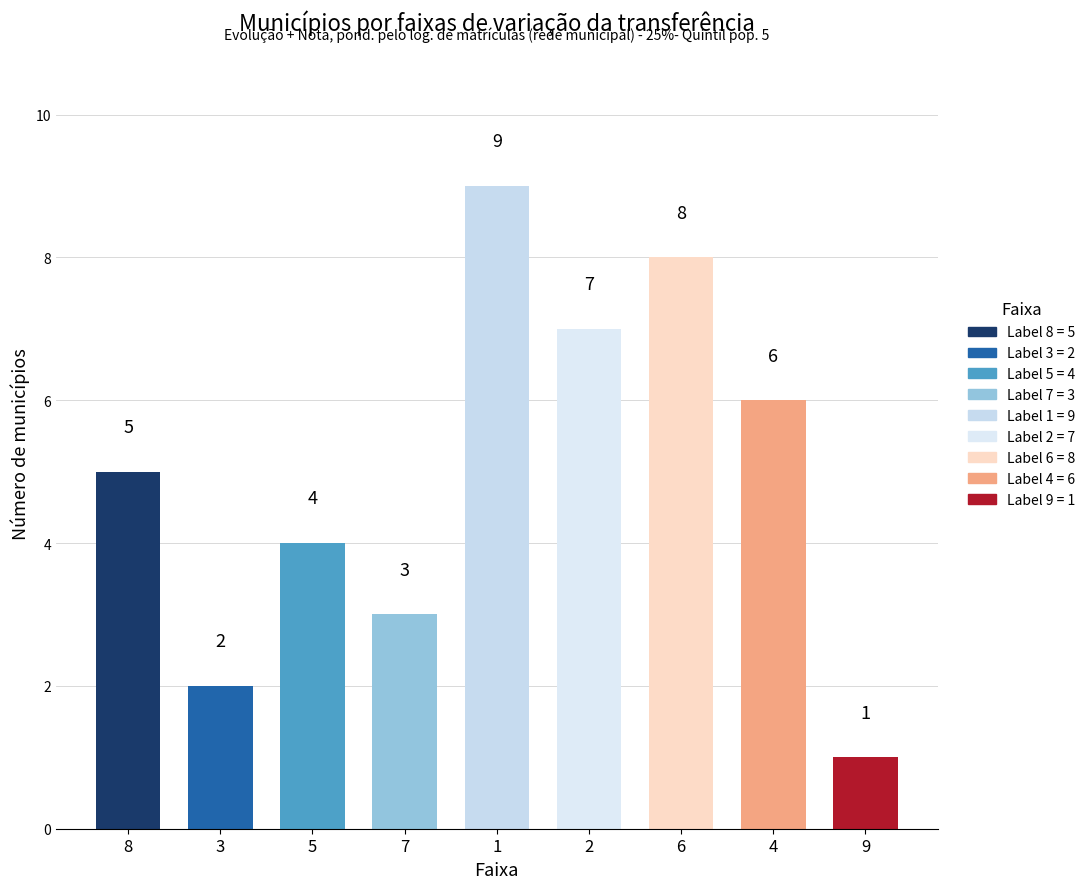

Reading right to left, what are all the values shown in this chart?

1	6	8	7	9	3	4	2	5